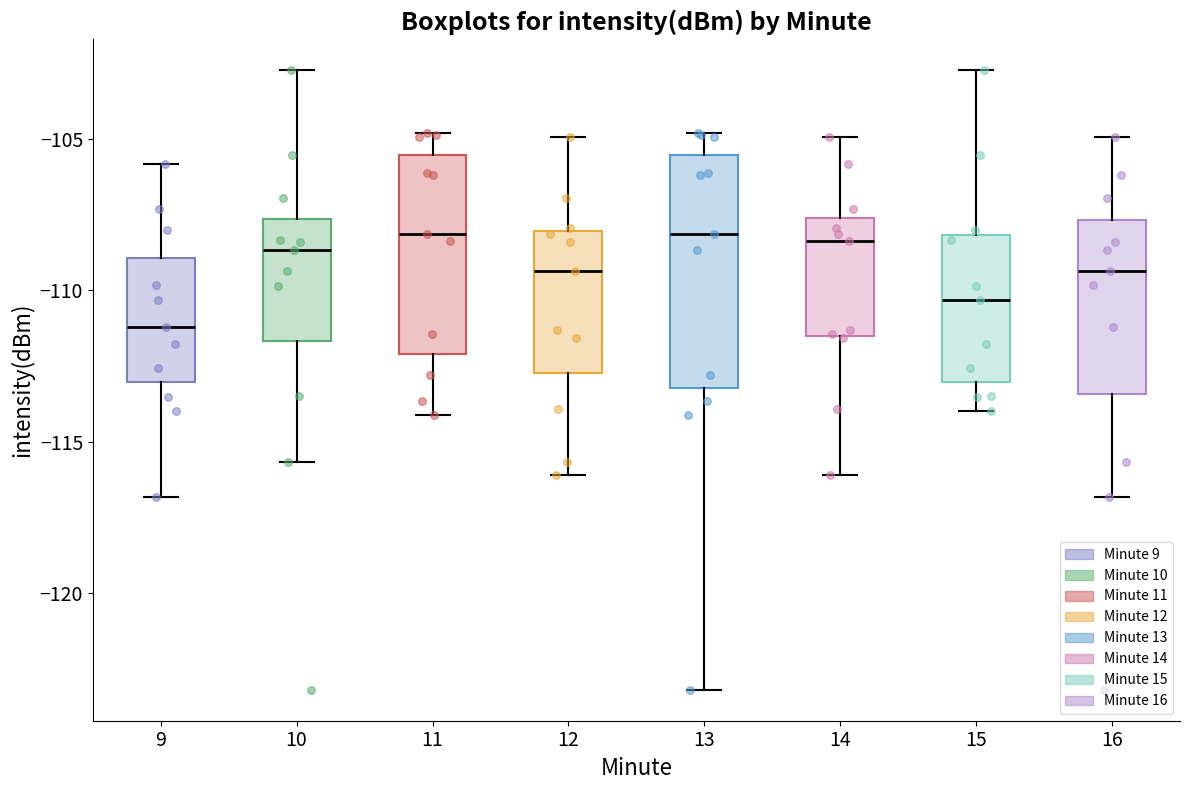

Where does the upper whisker of the box at x = 11 end on the y-axis? The values are not printed on the chart, so give them approximately, as read against the axis.

-105.0